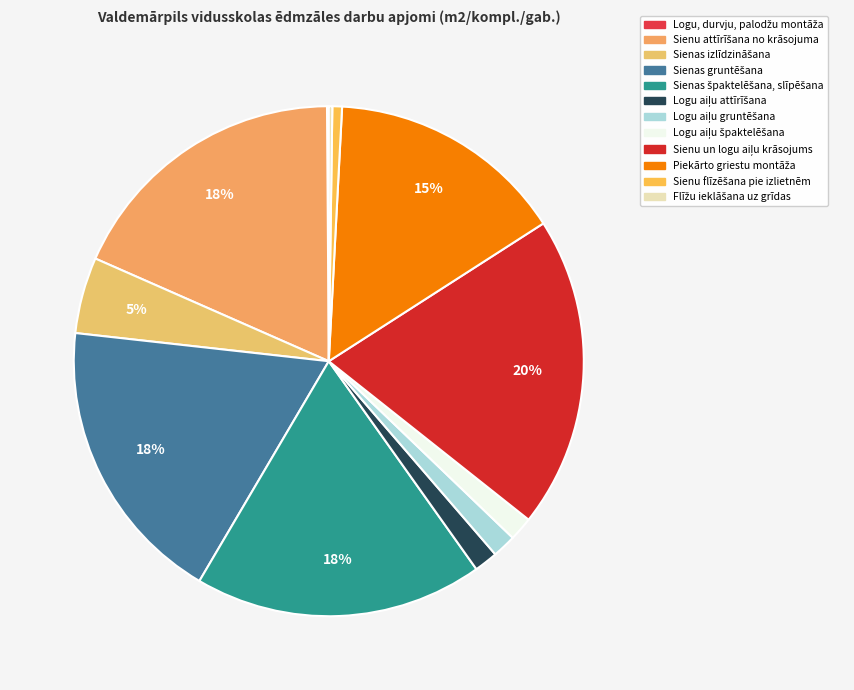

Is Logu aiļu attīrīšana the majority of the pie?

No